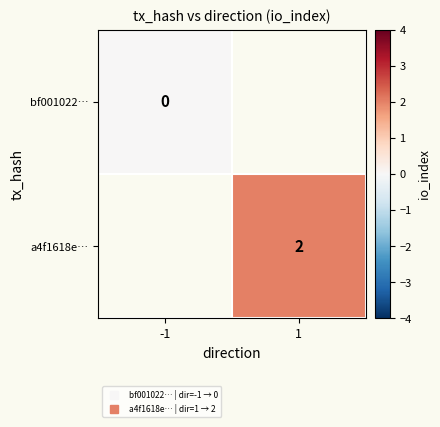

At which category does the chart reach its minimum across all series?

-1